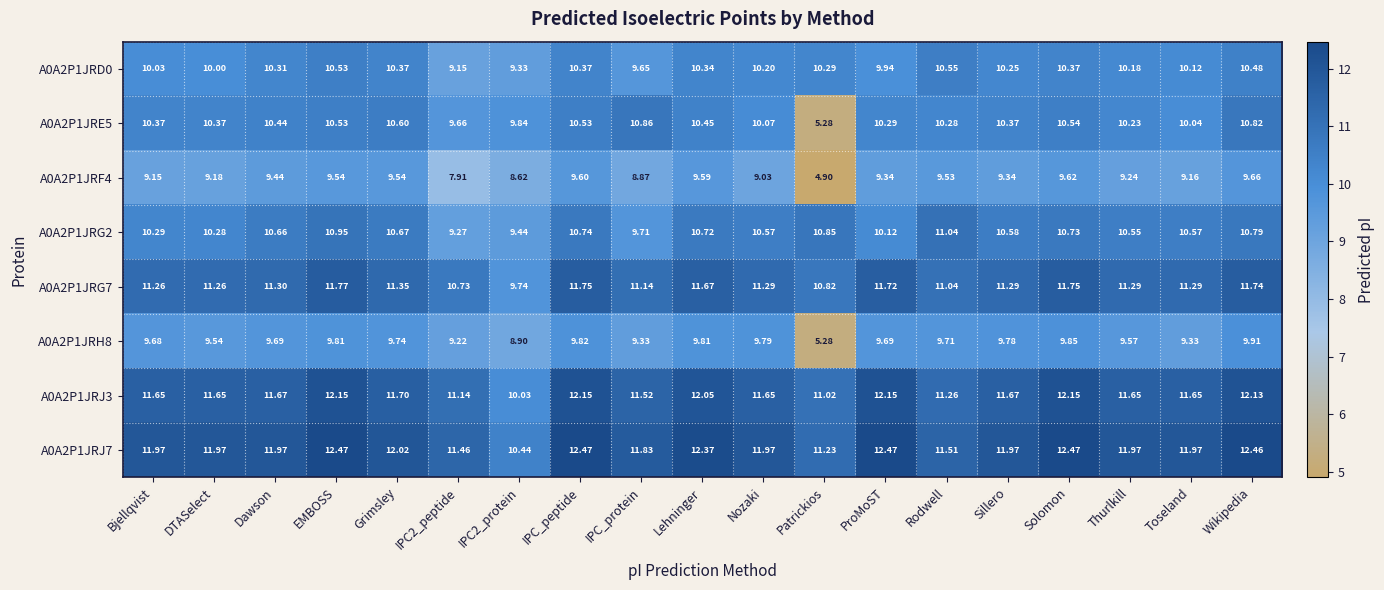

How many data points does each series have?

19